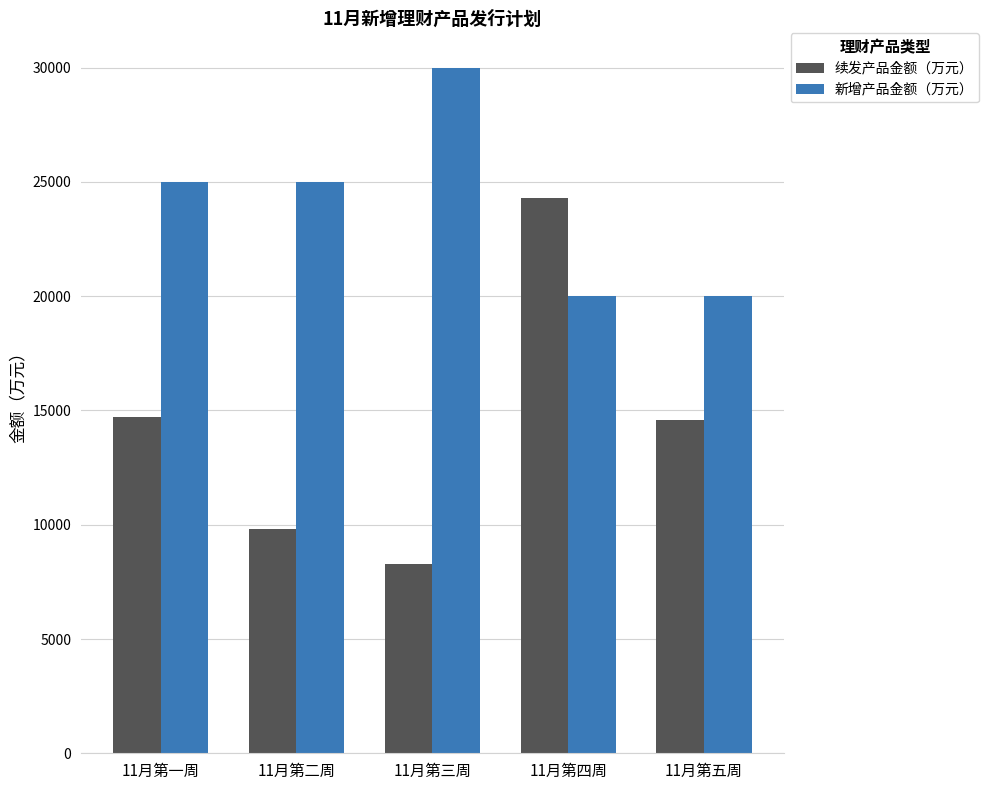

Where is 续发产品金额（万元） nearest to the value 16300?

11月第一周